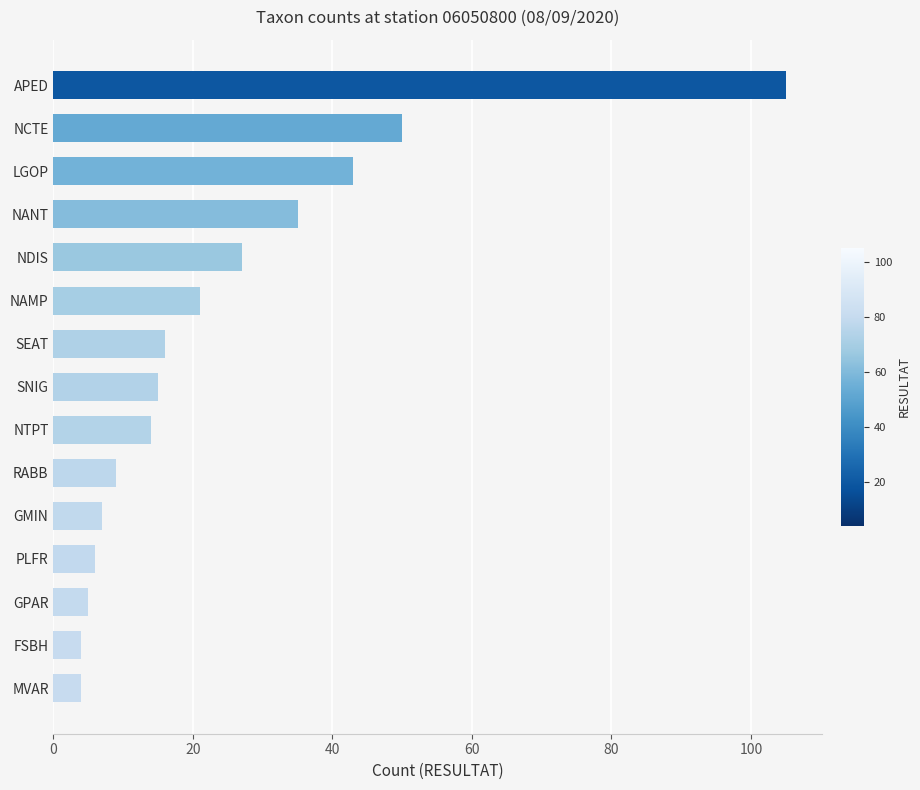

What is the difference between the maximum and minimum values?

101